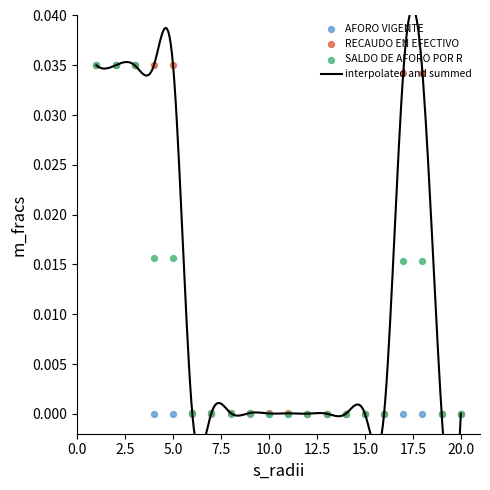

Which series contains the lowest Y value?

AFORO VIGENTE